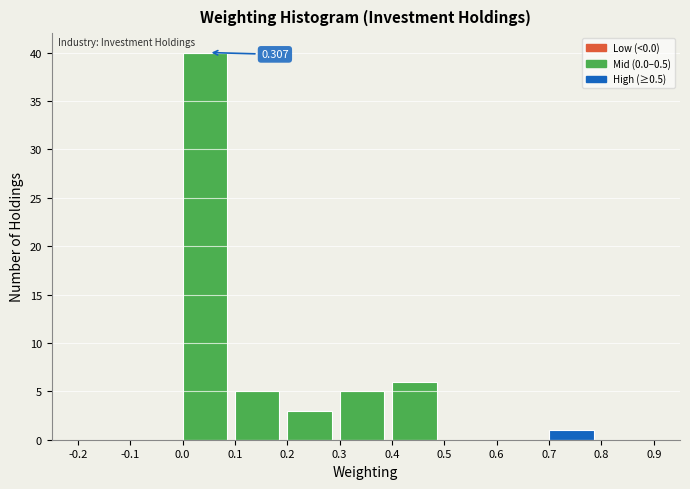

Over which range of the x-axis is the bar tallest?

0.0 to 0.1